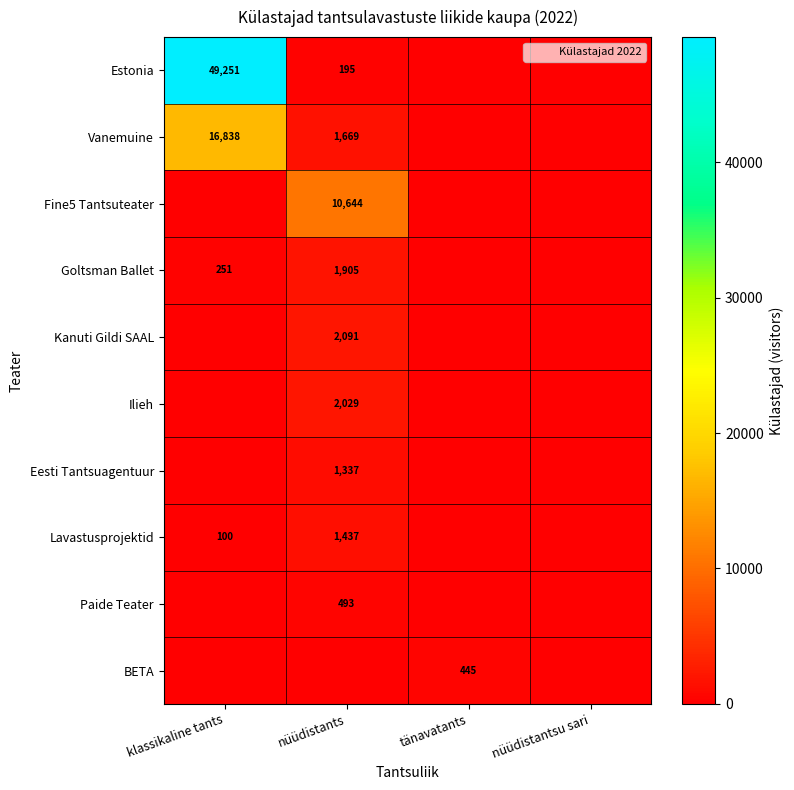

Between tänavatants and nüüdistants, which is larger?

nüüdistants